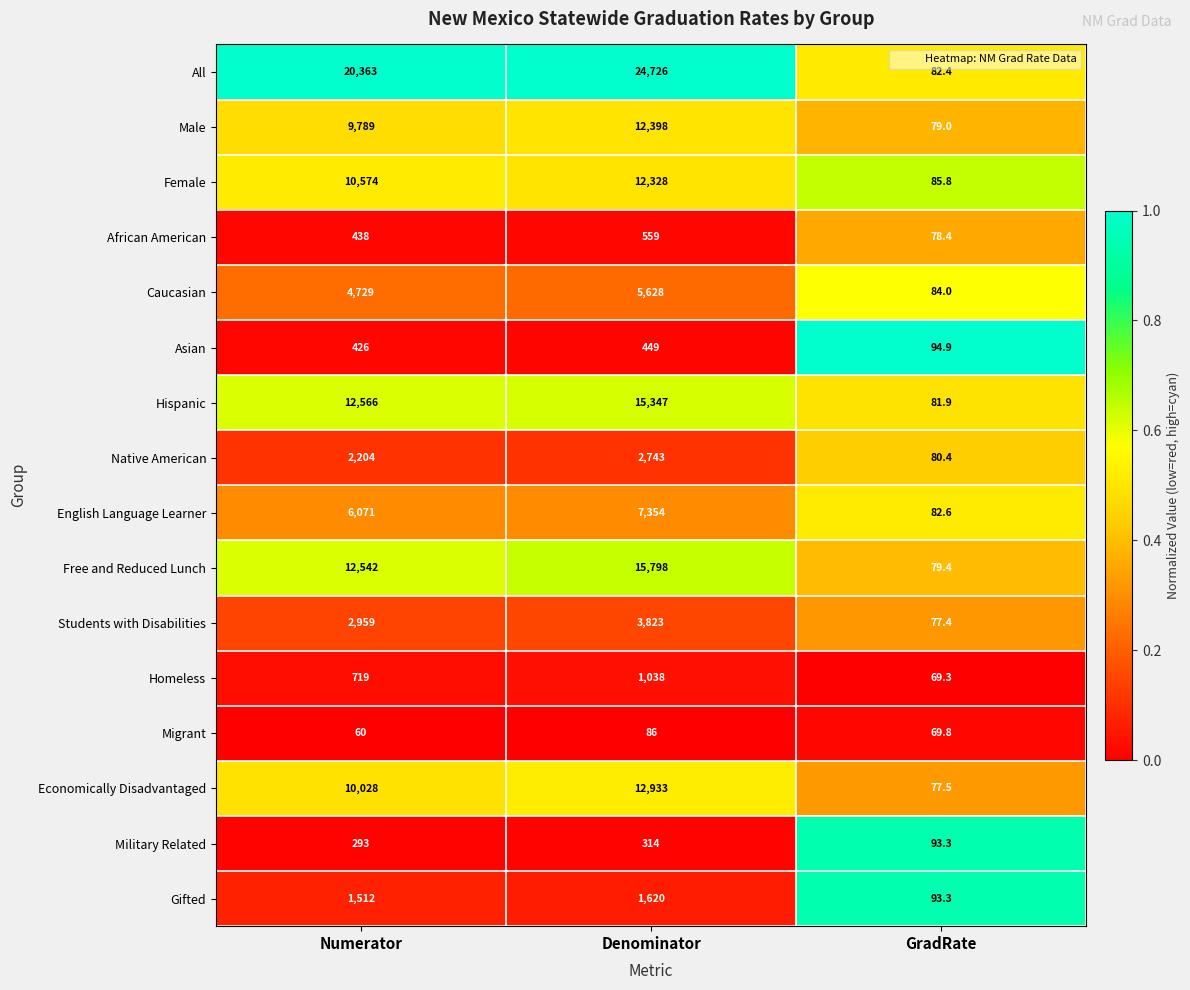

Rank the series at Numerator from lowest to highest value.

Migrant, Military Related, Asian, African American, Homeless, Gifted, Native American, Students with Disabilities, Caucasian, English Language Learner, Male, Economically Disadvantaged, Female, Free and Reduced Lunch, Hispanic, All